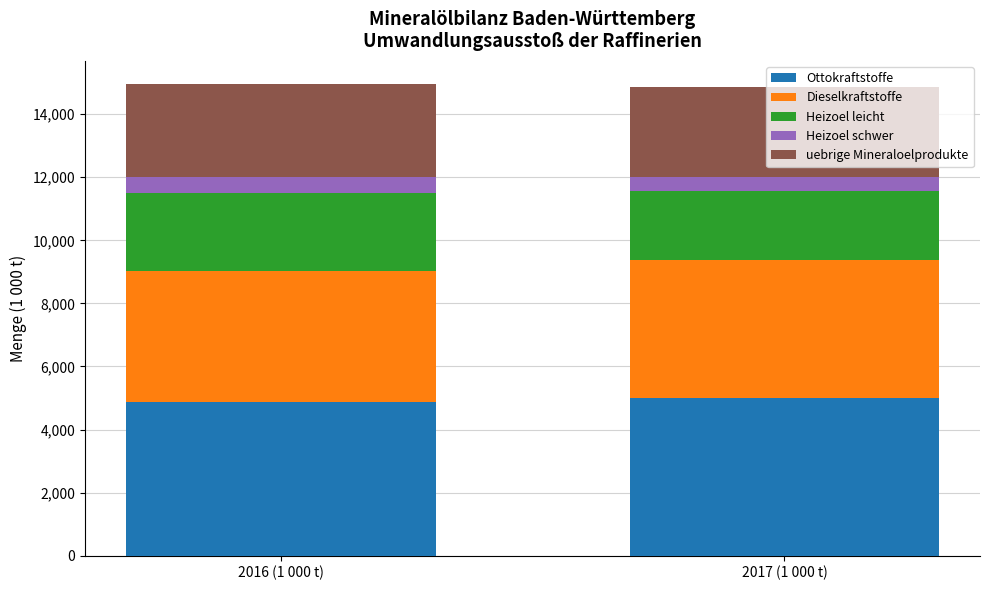

The Ottokraftstoffe series shows 8507.6 at 2016 (1 000 t). True or false?

False